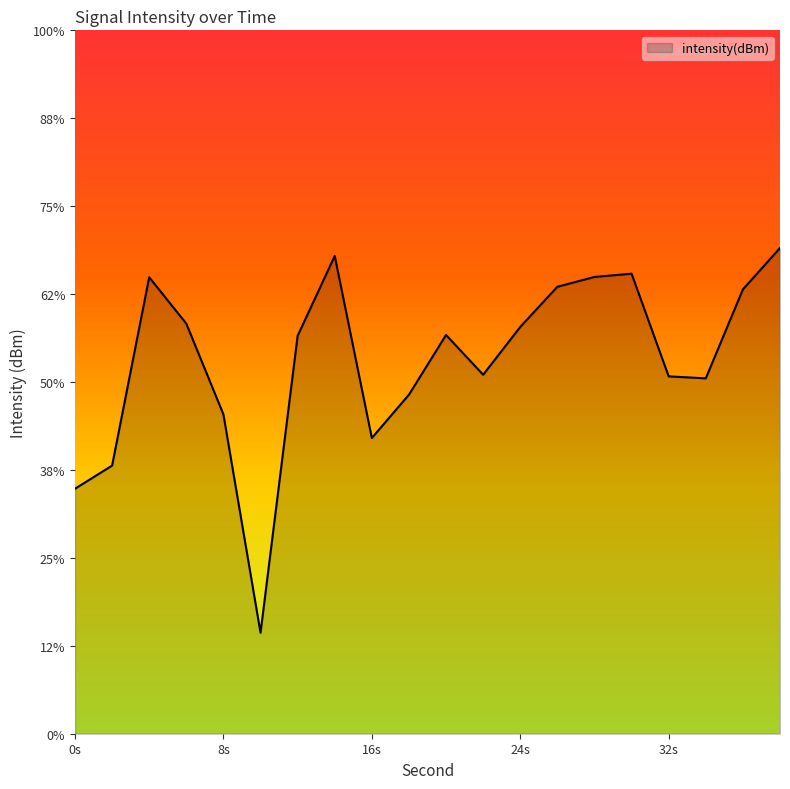

What is the average value?

-128.7